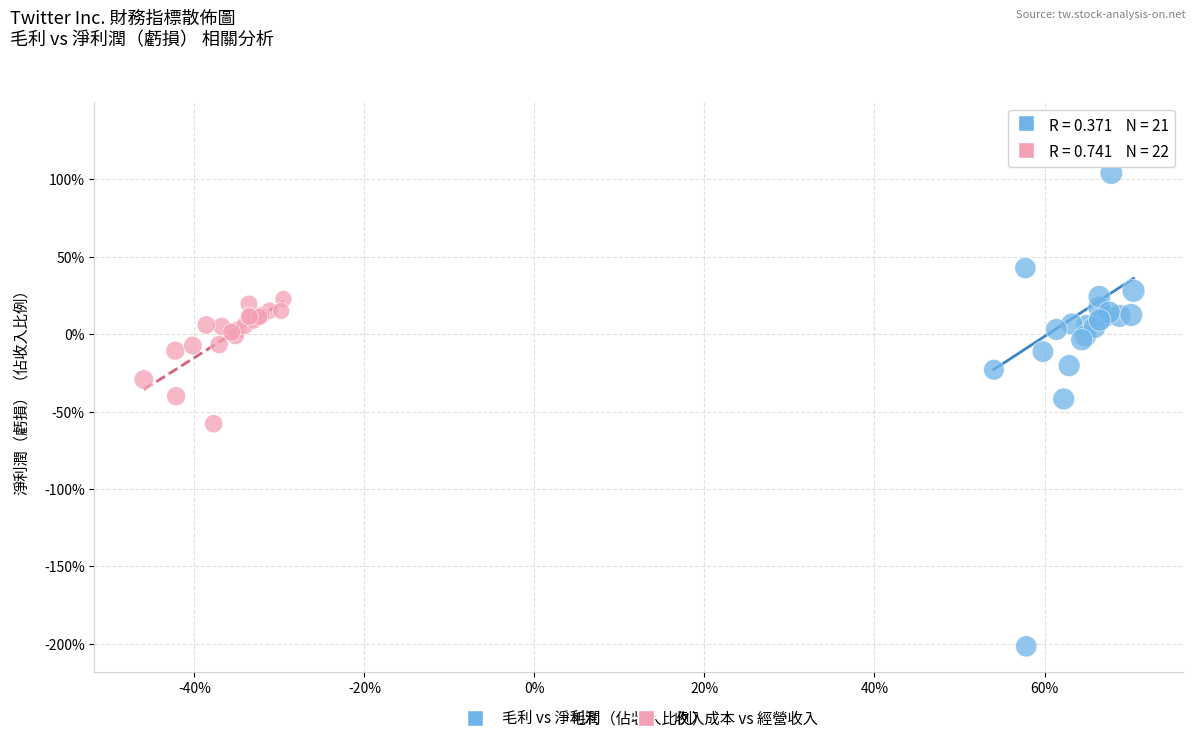

What are all the series names shown in the legend?

毛利 vs 淨利潤, 收入成本 vs 經營收入